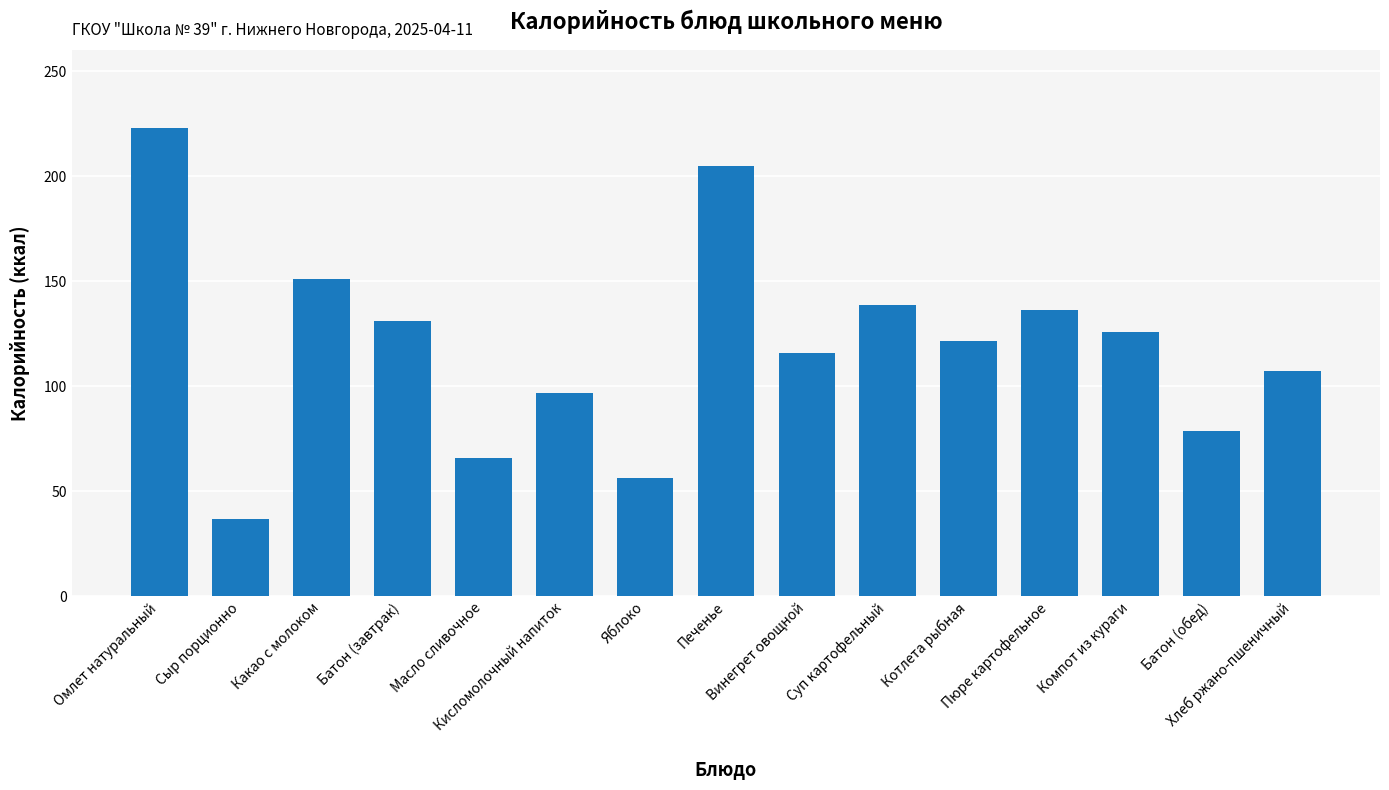

What is the difference between the maximum and second lowest values?

166.6